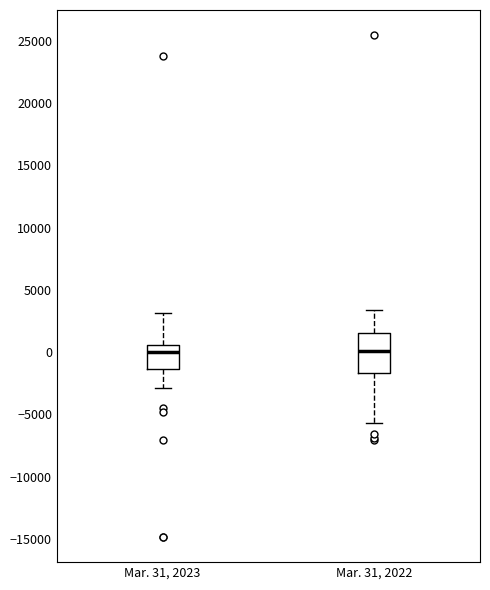

Where does the lower whisker of the box for Mar. 31, 2023 end on the y-axis? The values are not printed on the chart, so give them approximately, as read against the axis.

-3000